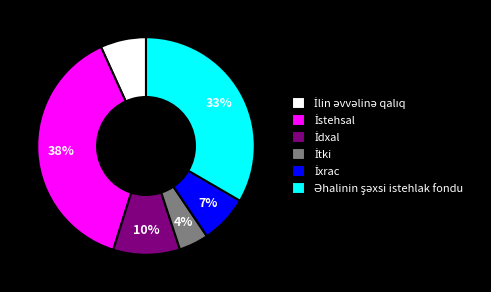

How many segments does this pie chart have?

6